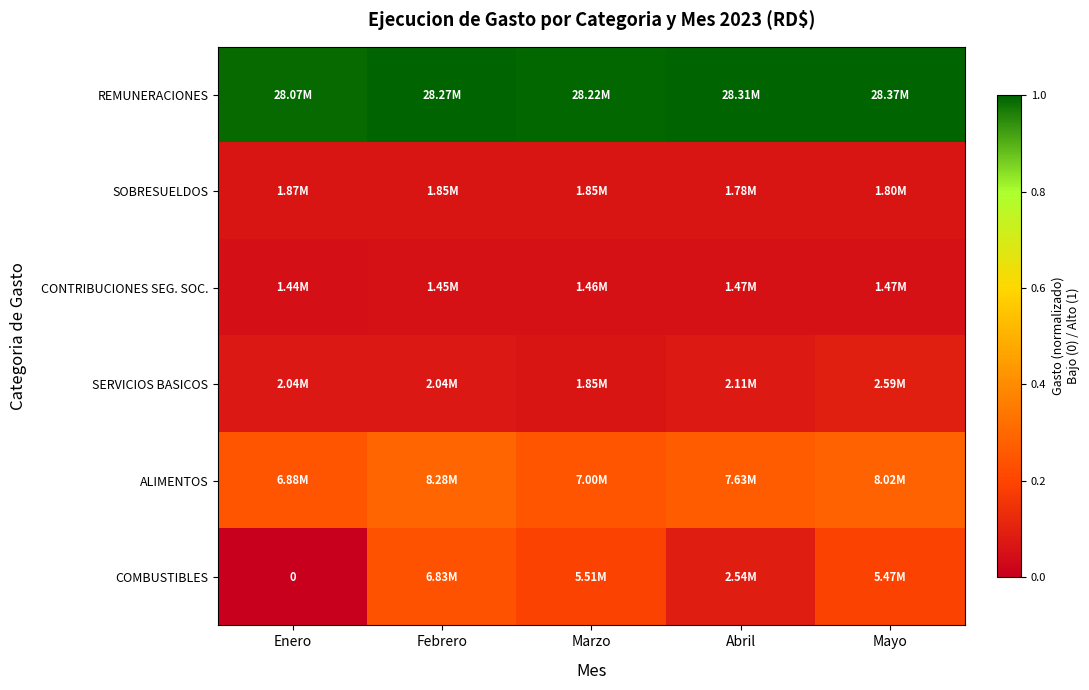

Is the value of COMBUSTIBLES at Mayo greater than the value of CONTRIBUCIONES SEG. SOC. at Febrero?

Yes